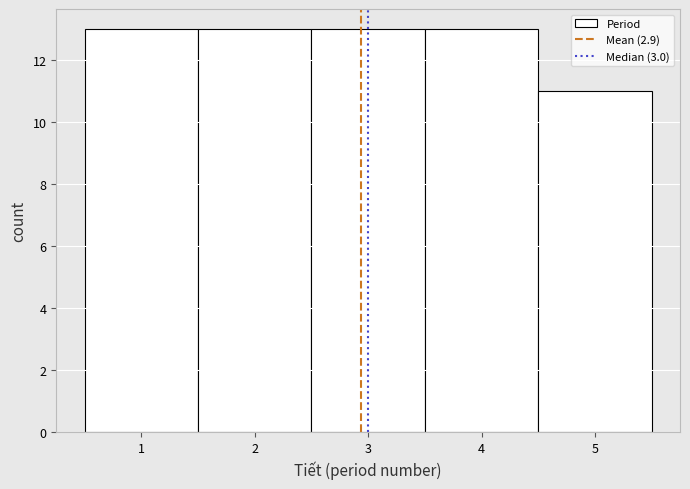

Reading left to right, transcribe this chart: for each bar, give the range it covers on the x-axis and its height. The values are not printed on the chart, so give them approximately, as read against the axis.

0.5 to 1.5: 13
1.5 to 2.5: 13
2.5 to 3.5: 13
3.5 to 4.5: 13
4.5 to 5.5: 11